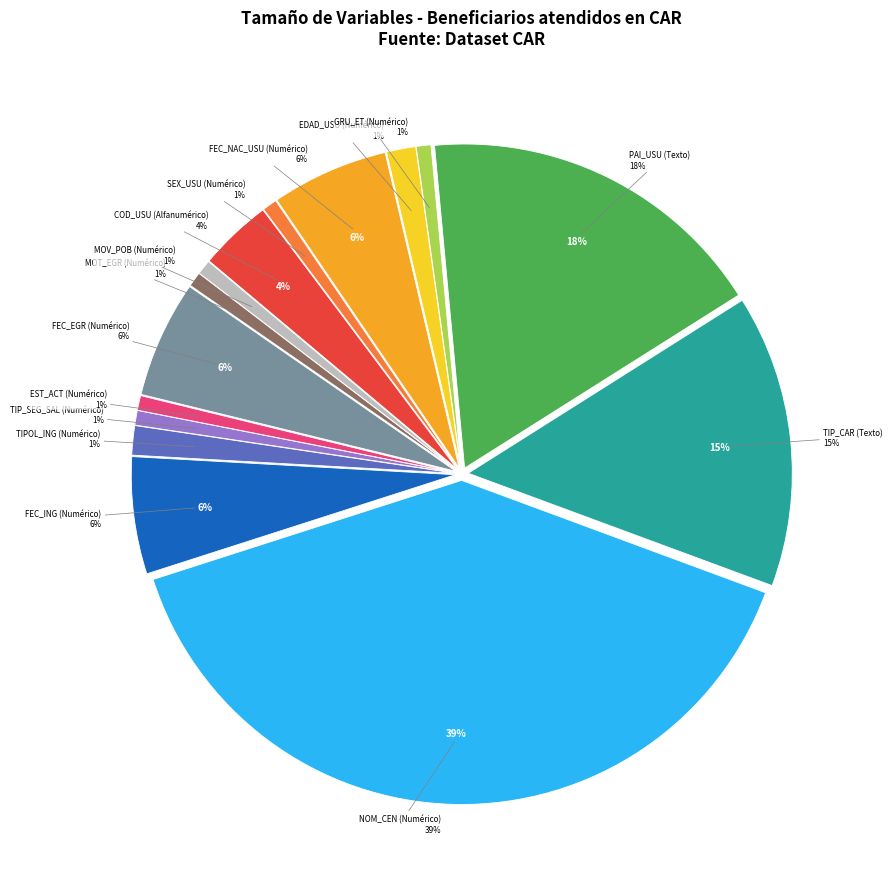

Which category has the biggest portion of the pie?

Numérico (NOM_CEN)